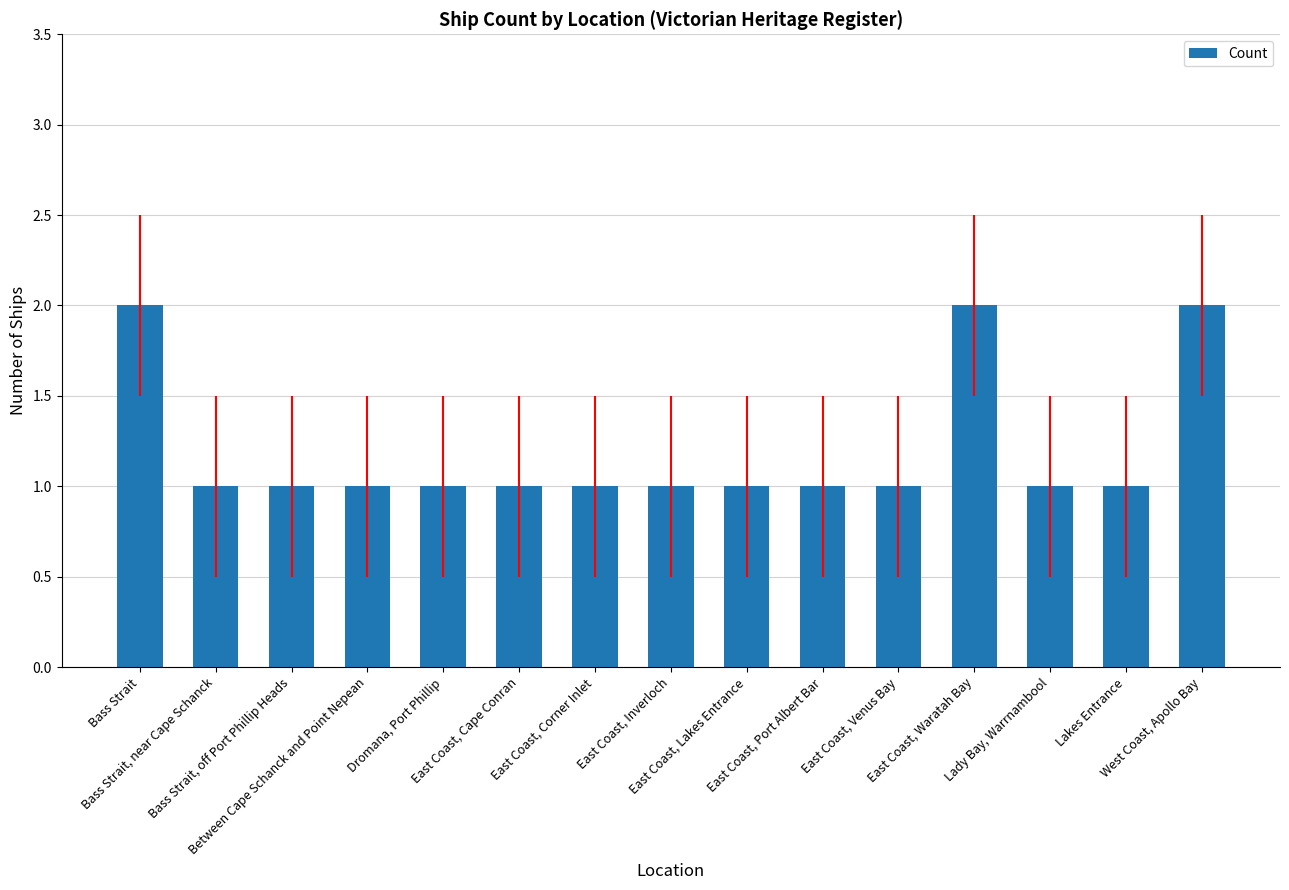

What is the value of the 9th bar from the left?

1